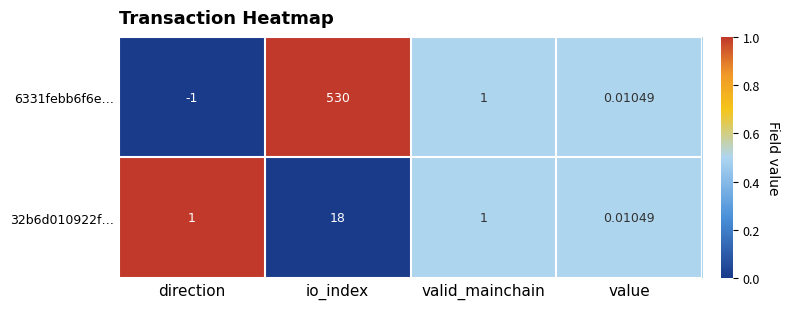

List the labels in order of 6331febb6f6e… value, smallest first.

direction, value, valid_mainchain, io_index